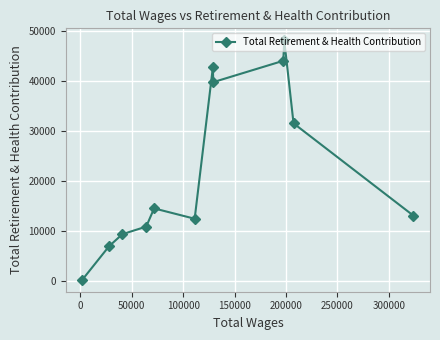

What is the difference between the second highest and minimum values?

43930